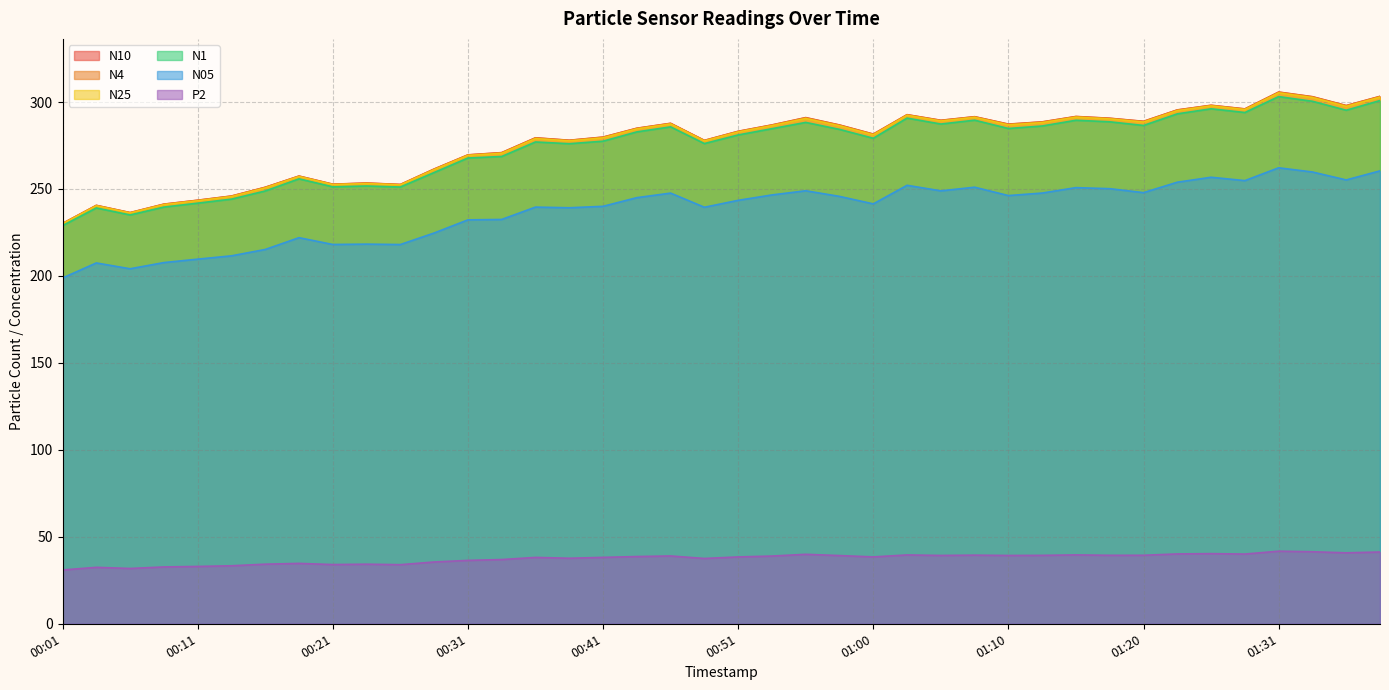

Which series changed the most between 00:21 and 00:23?

N4